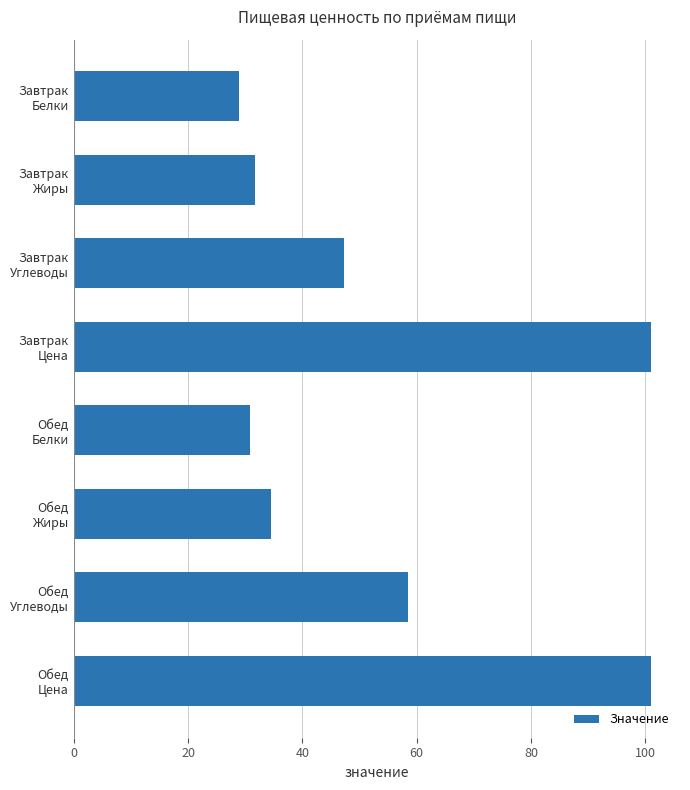

At which label is the value closest to 64?

Обед
Углеводы